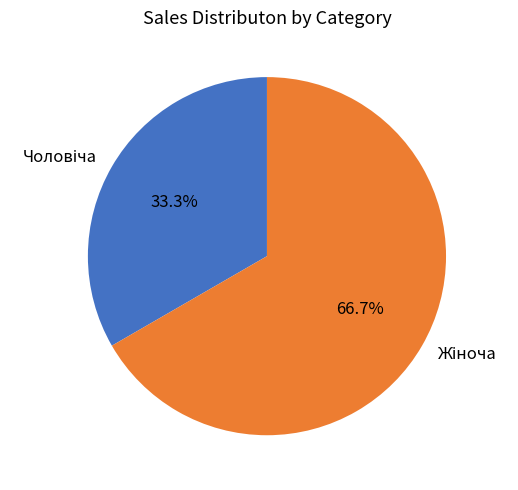

Is there a majority slice in this chart?

Yes